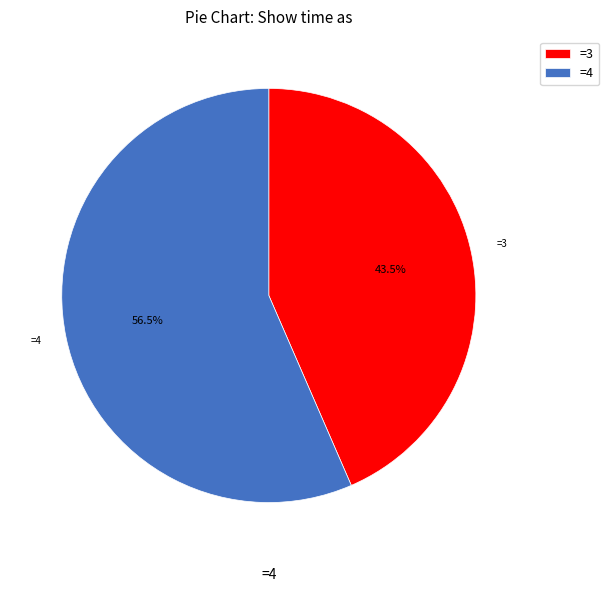

To the nearest percent, what is the average slice percentage?

50%